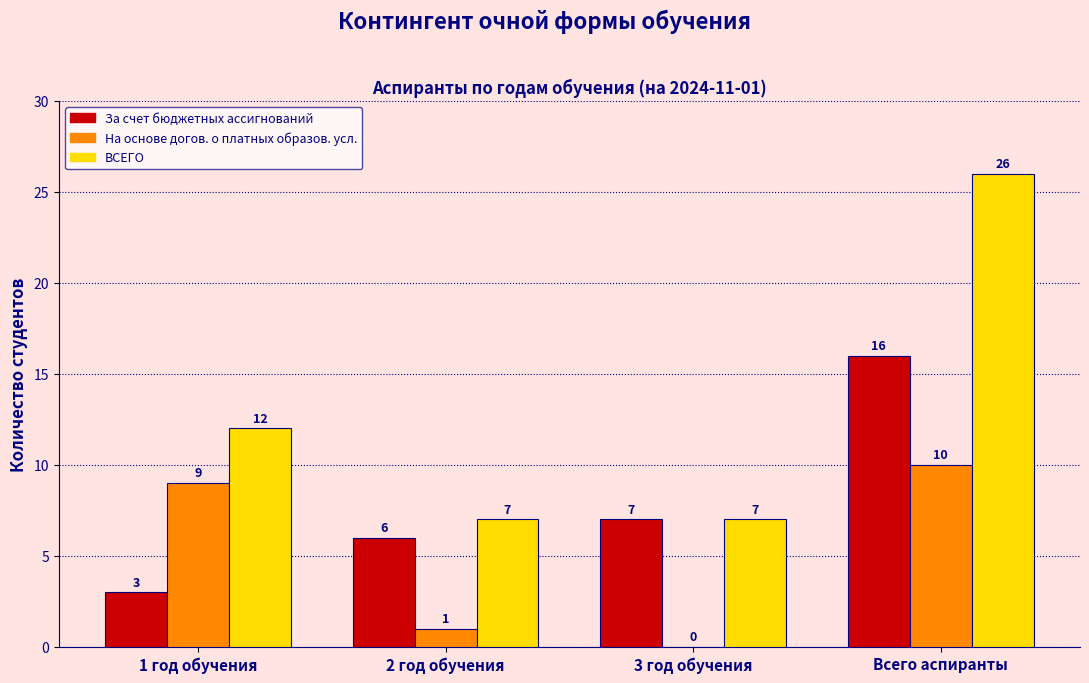

Reading left to right, what are all the values shown in this chart?

За счет бюджетных ассигнований: 1 год обучения=3	2 год обучения=6	3 год обучения=7	Всего аспиранты=16
На основе догов. о платных образов. усл.: 1 год обучения=9	2 год обучения=1	3 год обучения=0	Всего аспиранты=10
ВСЕГО: 1 год обучения=12	2 год обучения=7	3 год обучения=7	Всего аспиранты=26